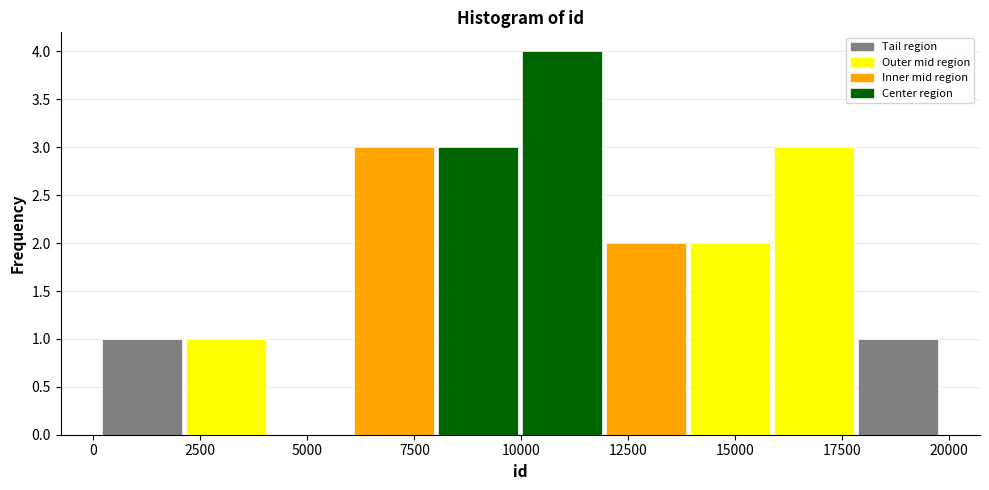

Around what value on the x-axis is the tallest bar? Give the approximate position of its centre, as read against the axis.

11000